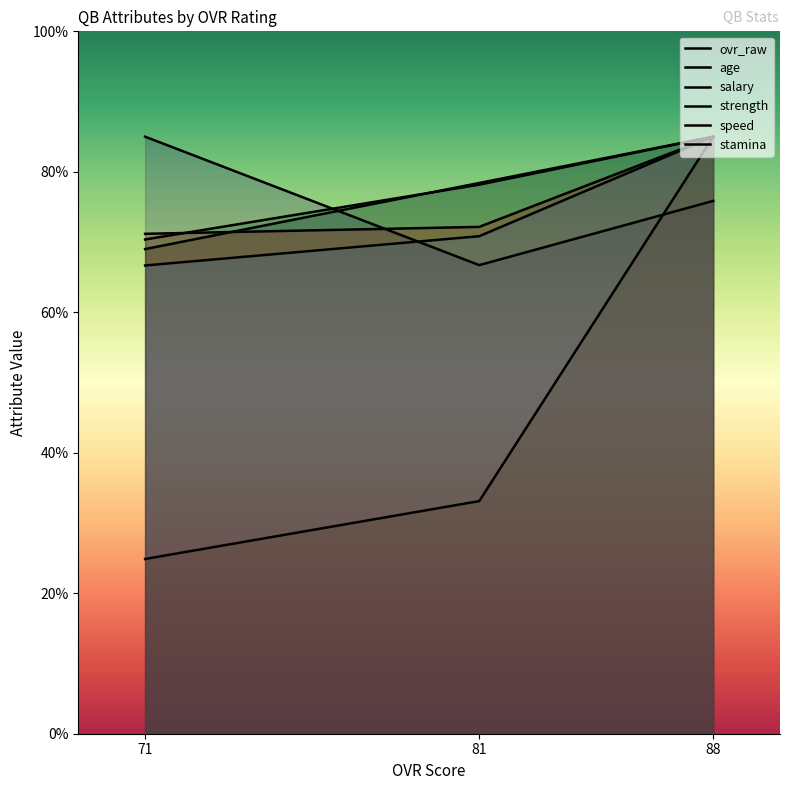

List the labels in order of salary value, largest first.

88, 81, 71